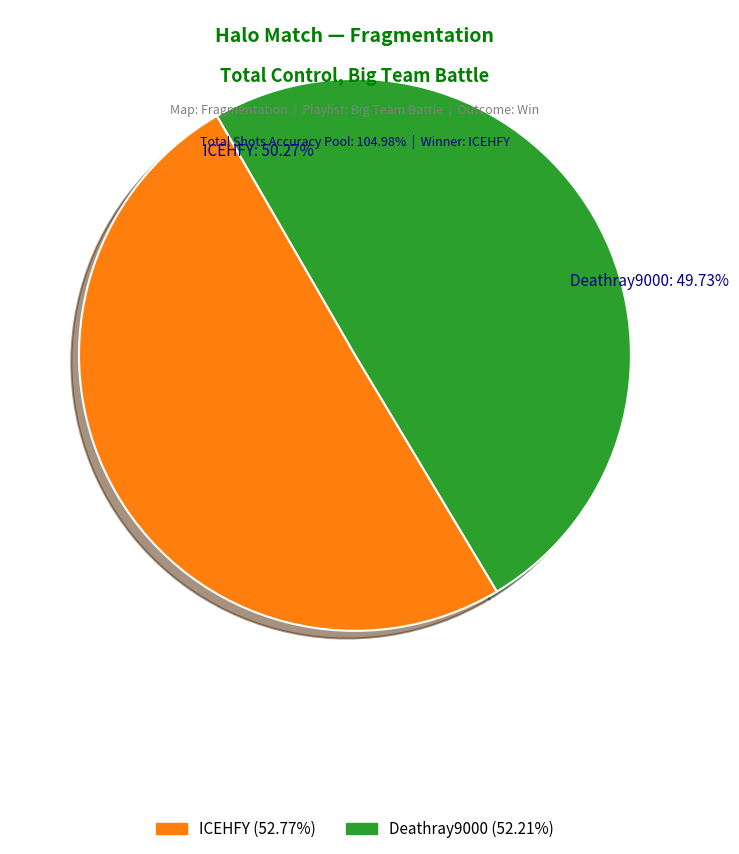

True or false: Deathray9000 accounts for 55% of the total.

False